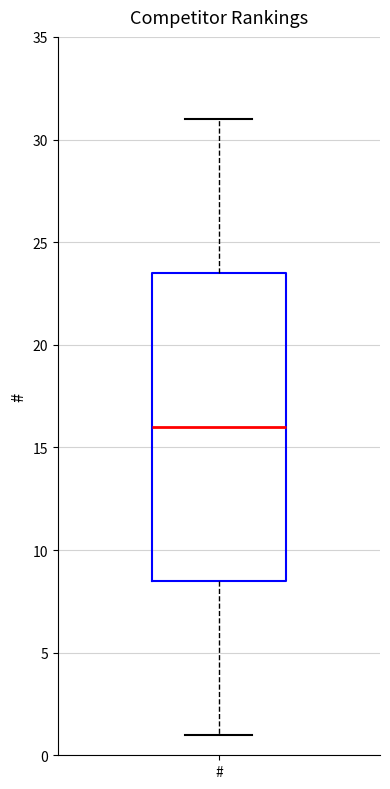

Transcribe this box plot: give where the median line is, the range the box spans, and where the two whiskers end, as read against the y-axis. The values are not printed on the chart, so give them approximately, as read against the axis.

median 16.0, box 8.5 to 23.5, whiskers 1.0 to 31.0